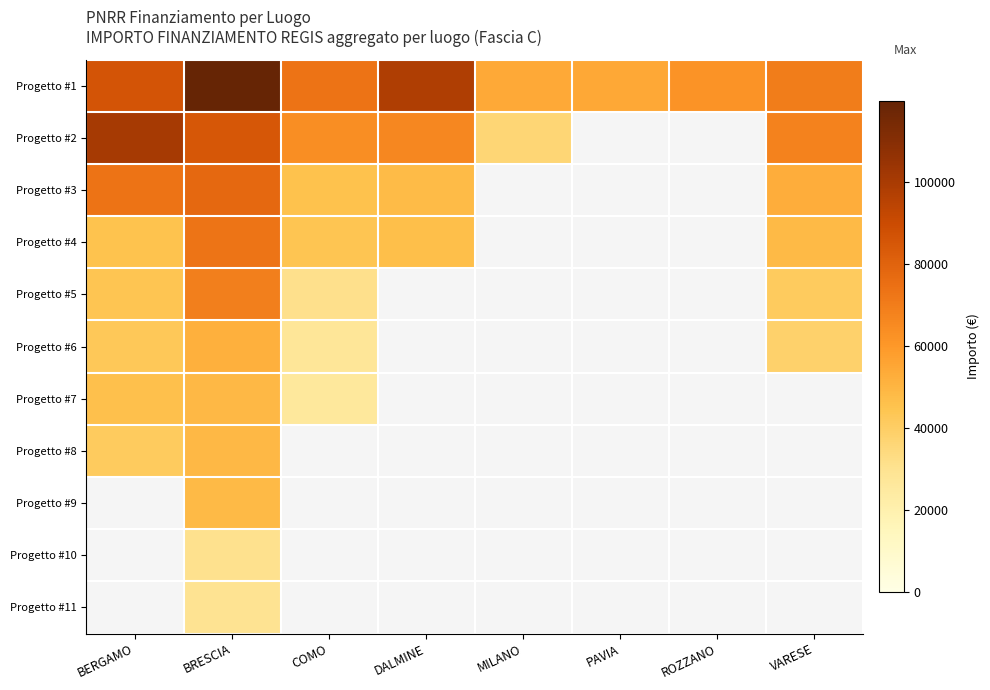

At which category does the chart reach its minimum across all series?

COMO